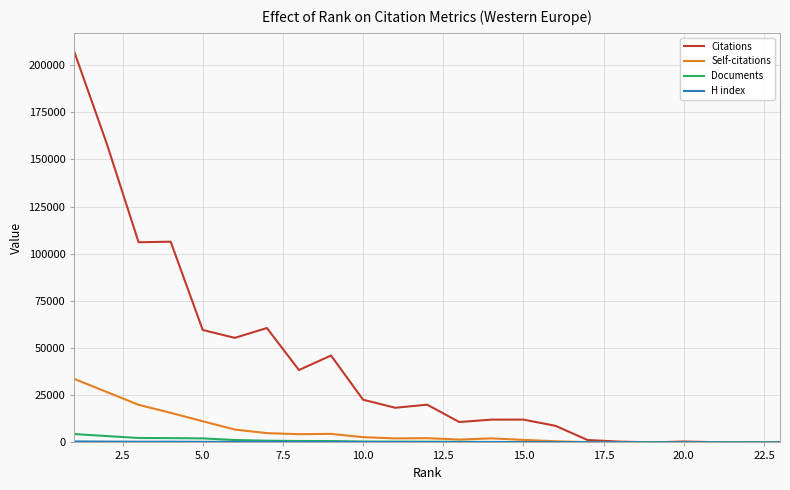

Which series has the largest range (max minus min)?

Citations